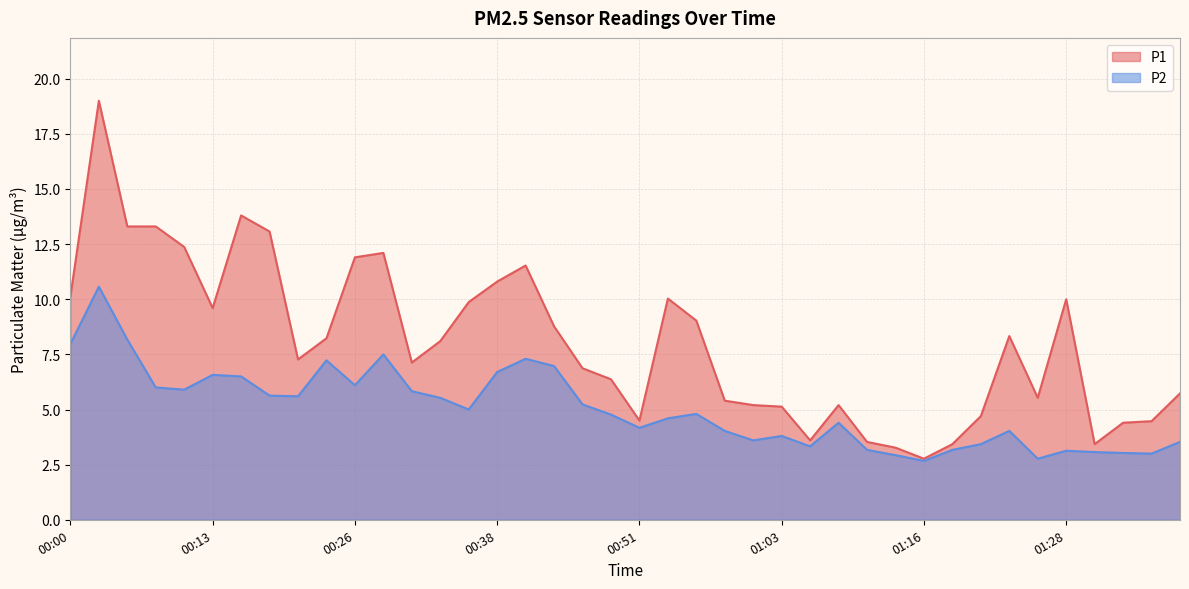

At which label does P2 first exceed 4?

00:00